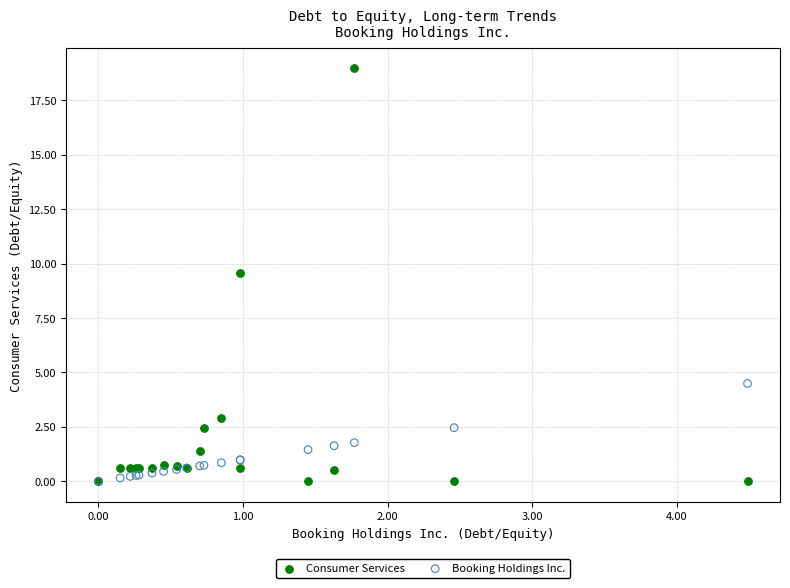

Across all series, what Y value is closest to 9?

9.6